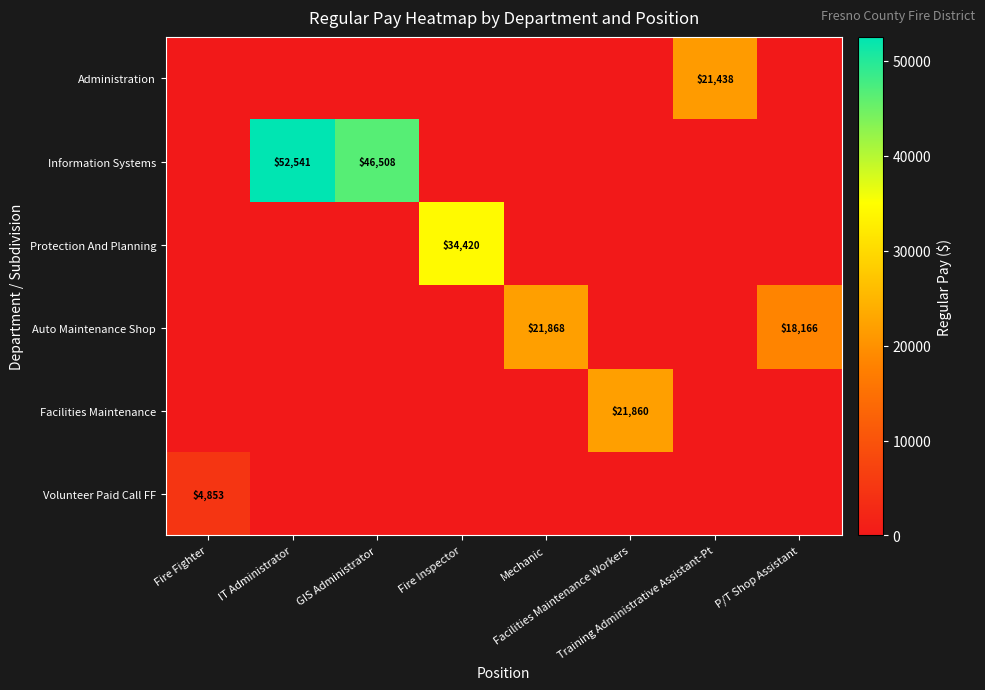

Between Mechanic and P/T Shop Assistant, which series saw the biggest shift?

Auto Maintenance Shop